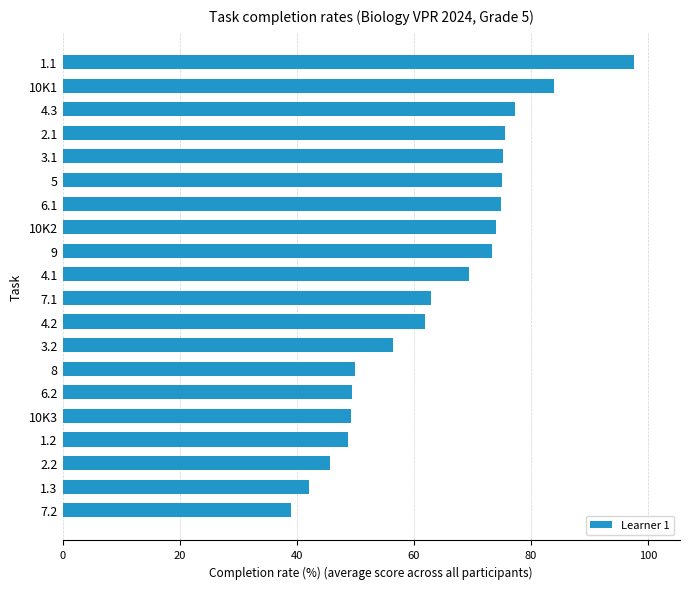

At which label is the value closest to 68?

4.1